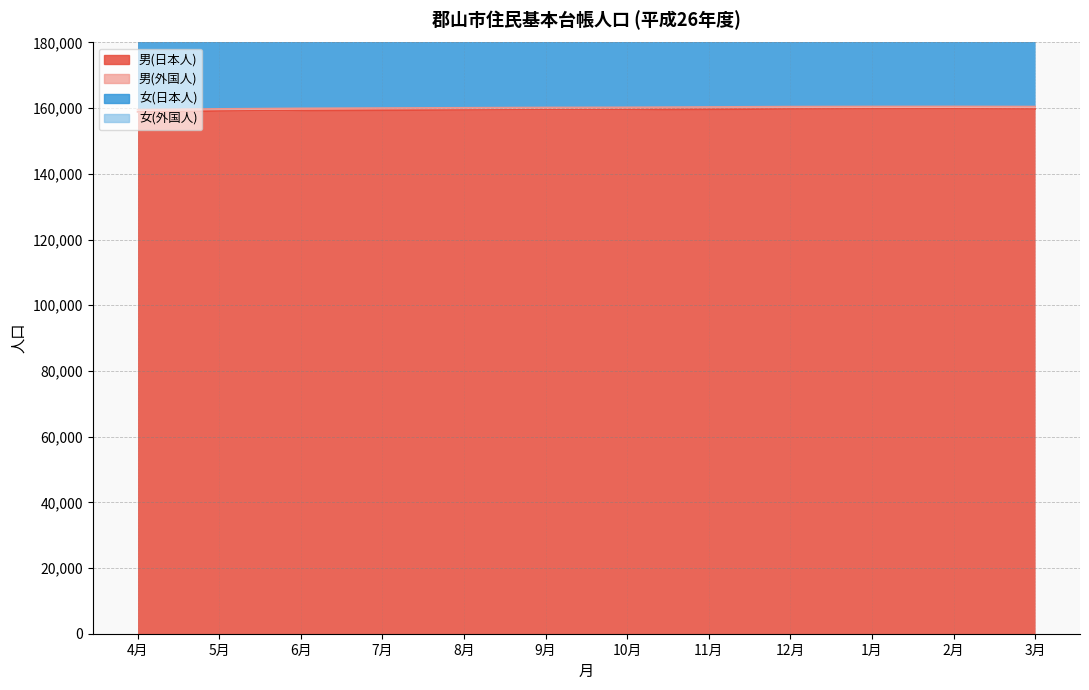

Is the value of 男(外国人) at 6月 greater than the value of 男(日本人) at 2月?

No